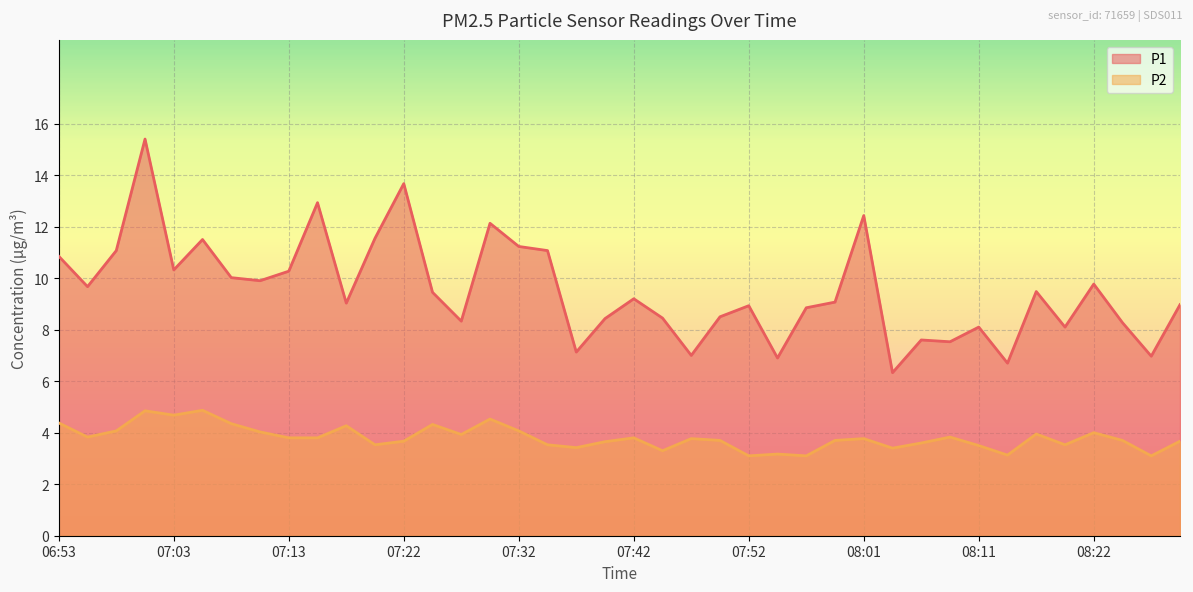

Reading right to left, list all the values displayed in this chart.

P1: 9.0	7.0	8.3	9.8	8.1	9.5	6.7	8.1	7.5	7.6	6.3	12.4	9.1	8.8	6.9	8.9	8.5	7.0	8.4	9.2	8.4	7.1	11.1	11.2	12.1	8.3	9.4	13.7	11.6	9.0	12.9	10.3	9.9	10.0	11.5	10.3	15.4	11.1	9.7	10.8
P2: 3.7	3.1	3.7	4.0	3.5	4.0	3.1	3.5	3.8	3.6	3.4	3.8	3.7	3.1	3.2	3.1	3.7	3.8	3.3	3.8	3.6	3.4	3.5	4.1	4.5	3.9	4.3	3.7	3.5	4.3	3.8	3.8	4.0	4.3	4.9	4.7	4.8	4.1	3.8	4.4